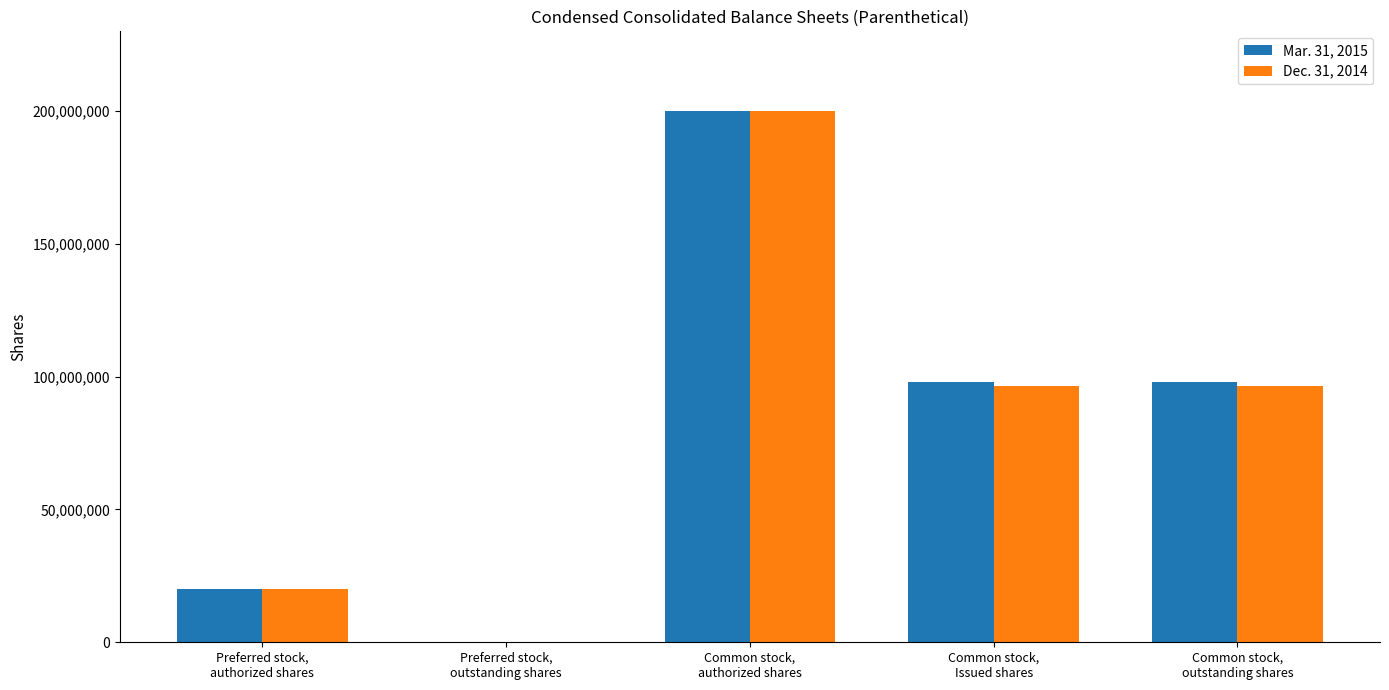

What is the greatest value displayed?

200000000